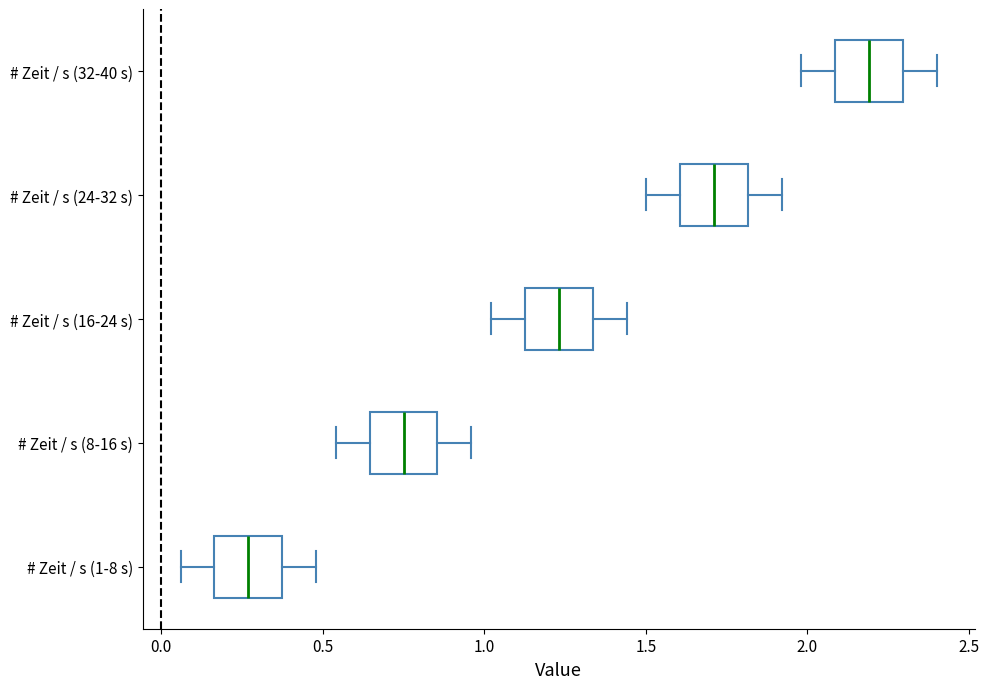

Which box has the furthest to the left median line?

# Zeit / s (1-8 s)